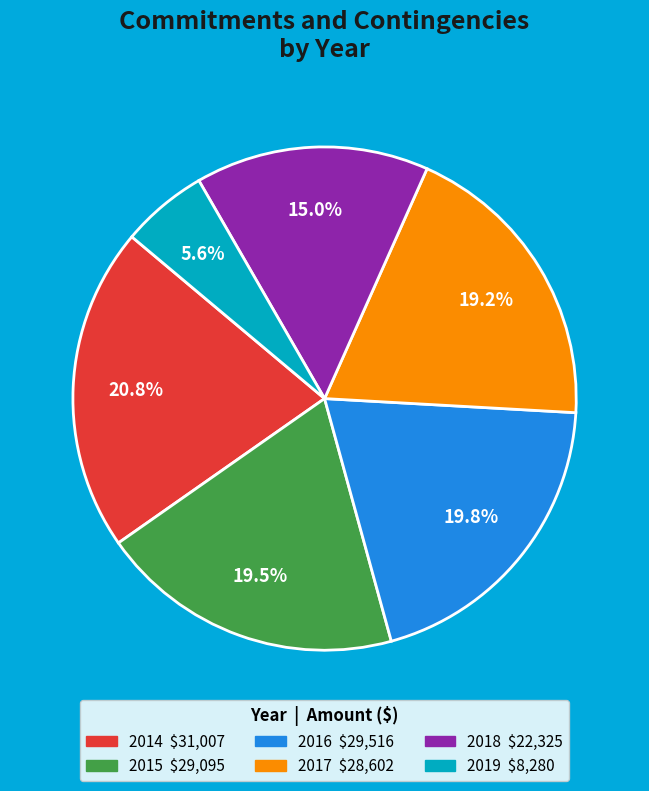

What is the largest slice in the pie chart?

2014